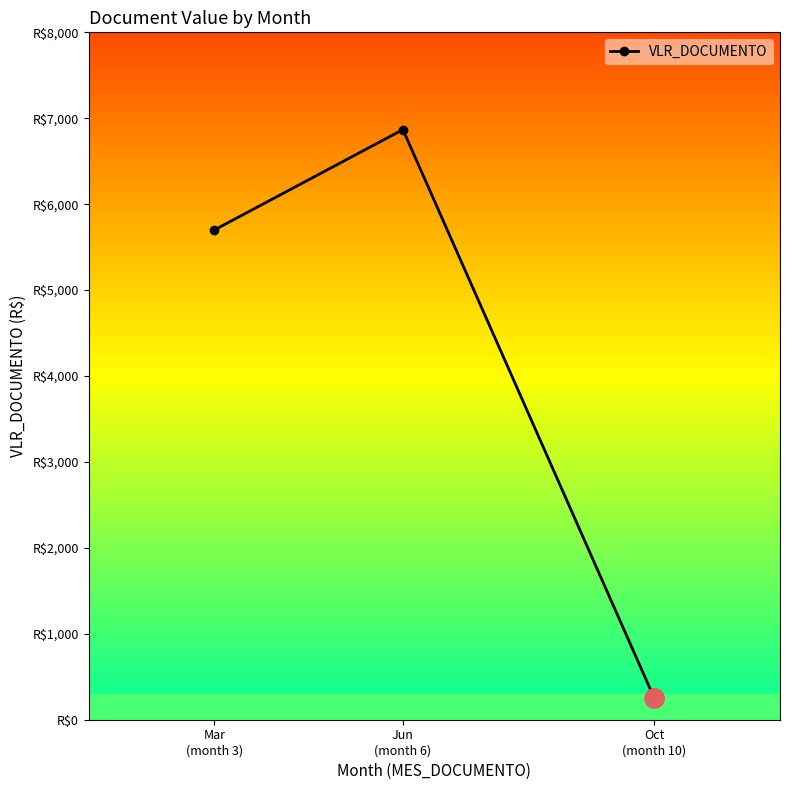

Rank the categories by value from highest to lowest.

Jun
(month 6), Mar
(month 3), Oct
(month 10)